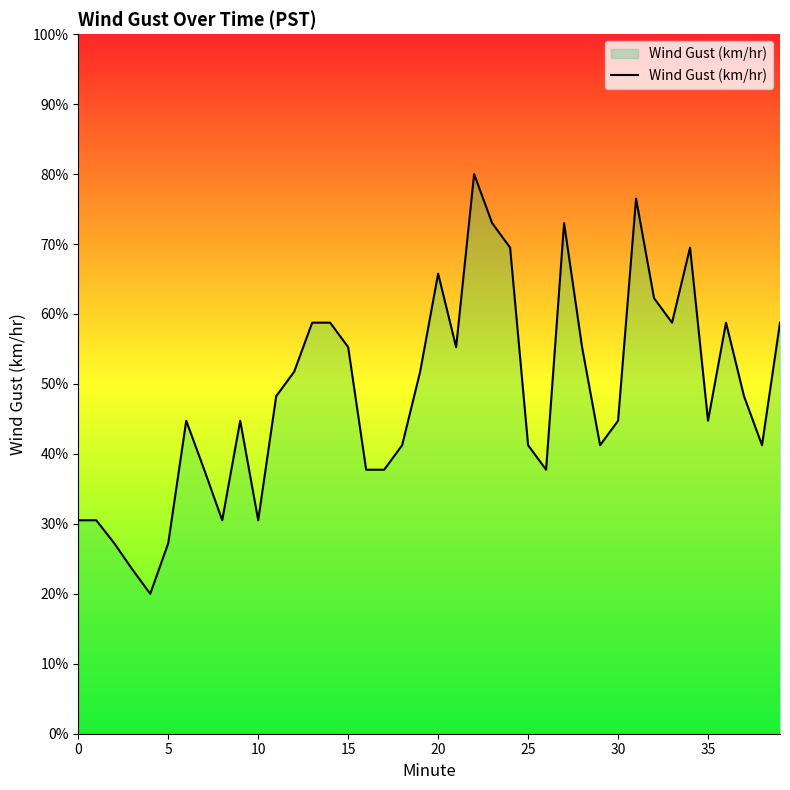

How many lines are shown in the chart?

1